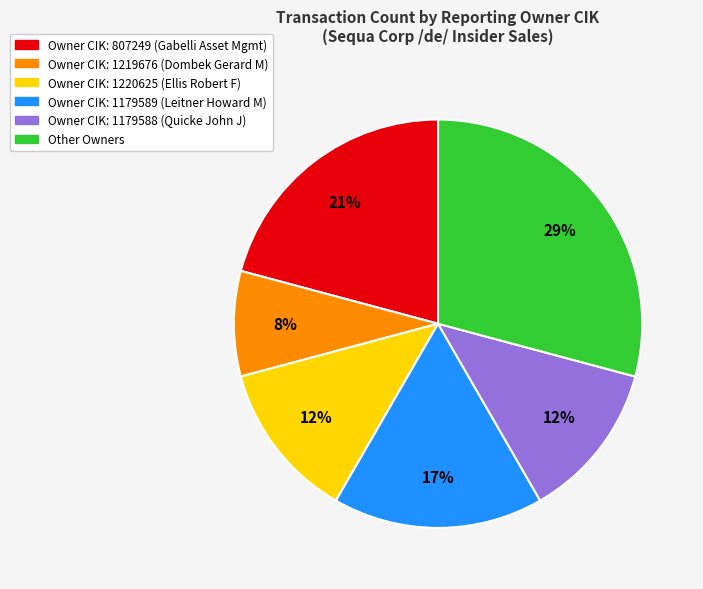

Between Owner CIK: 1219676 (Dombek Gerard M) and Owner CIK: 1179589 (Leitner Howard M), which is larger?

Owner CIK: 1179589 (Leitner Howard M)